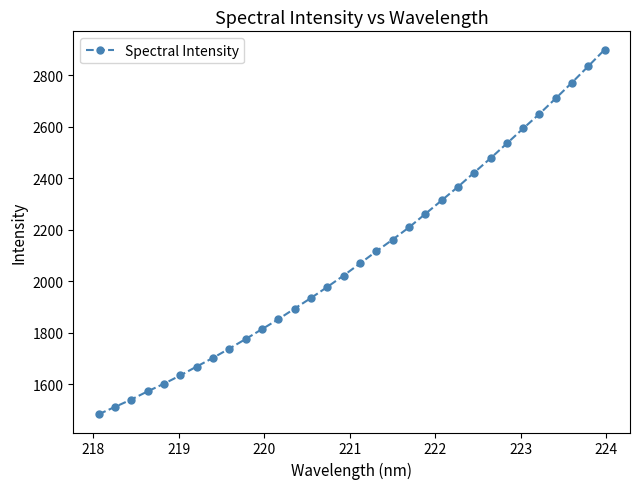

What is the sum of all values?

67145.3